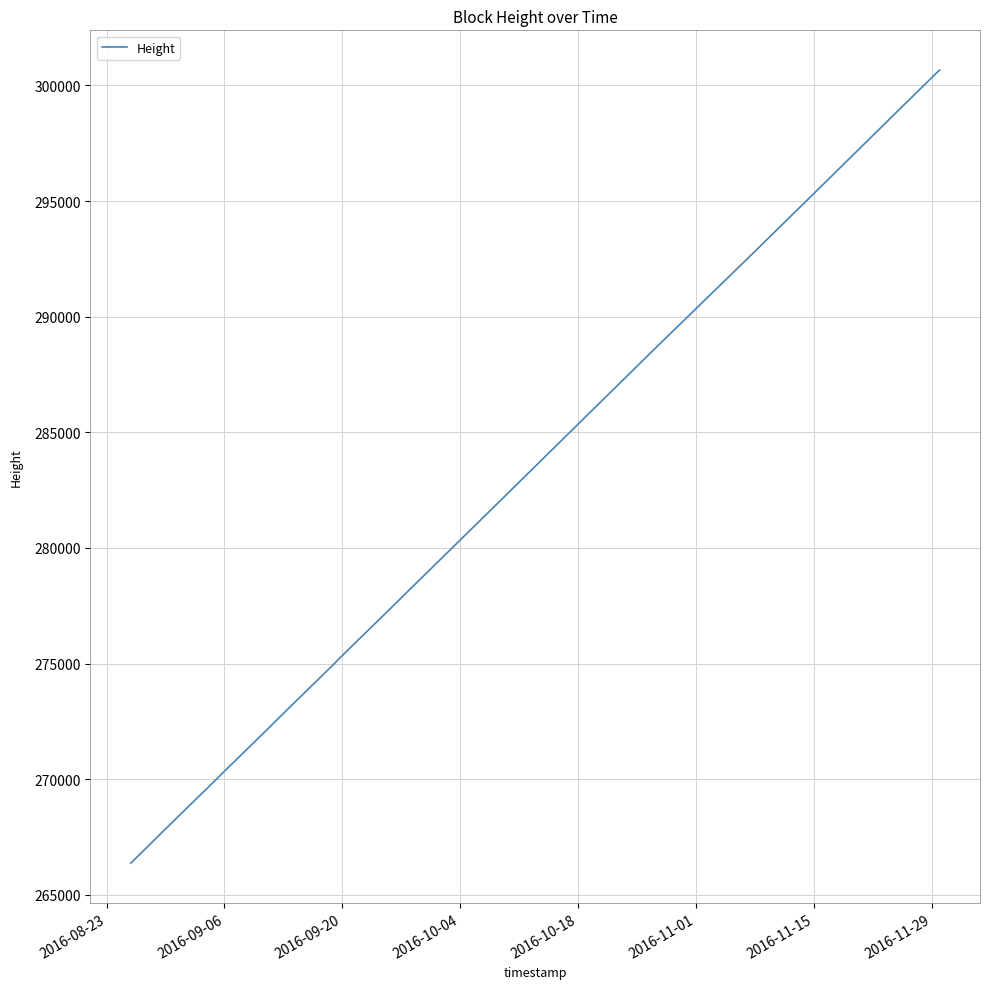

What is the smallest value displayed?

266372